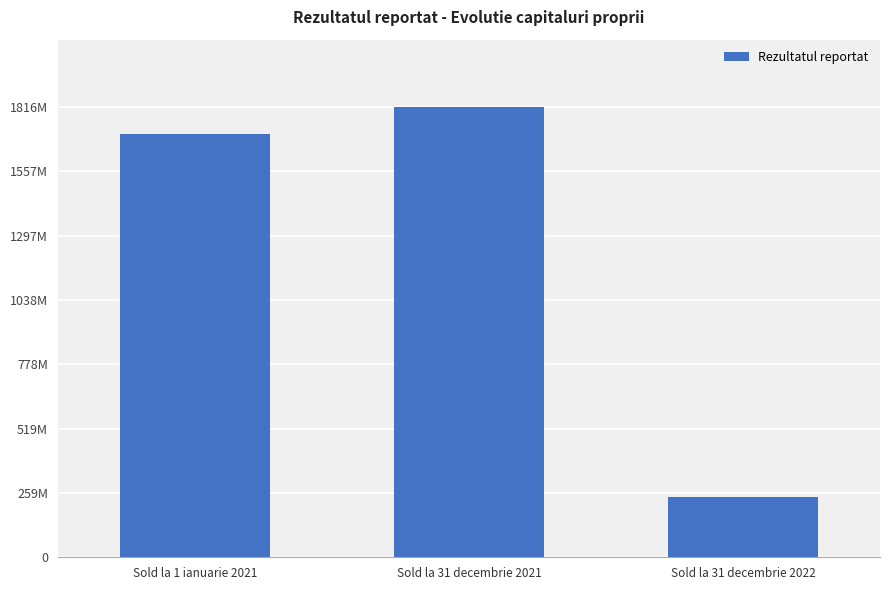

What is the difference between the maximum and minimum values?

1572357877